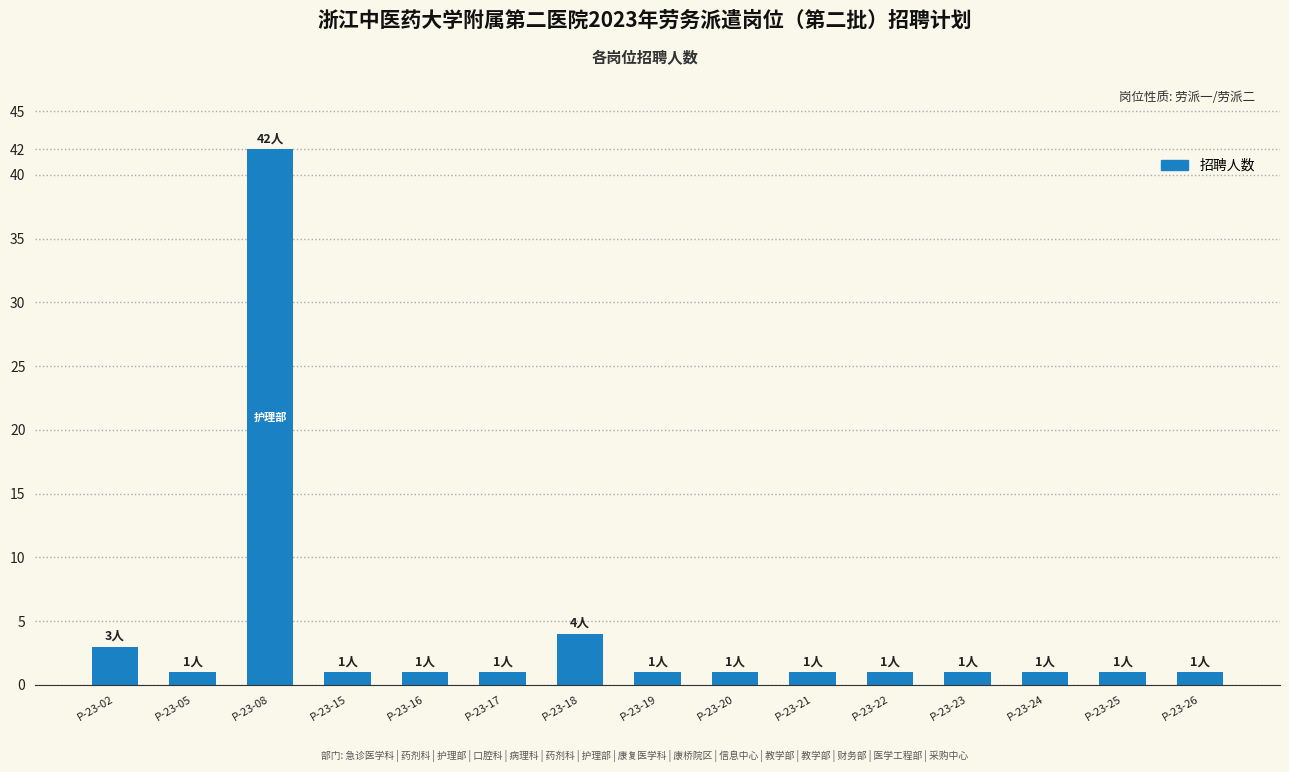

At which category does the chart reach its peak across all series?

P-23-08